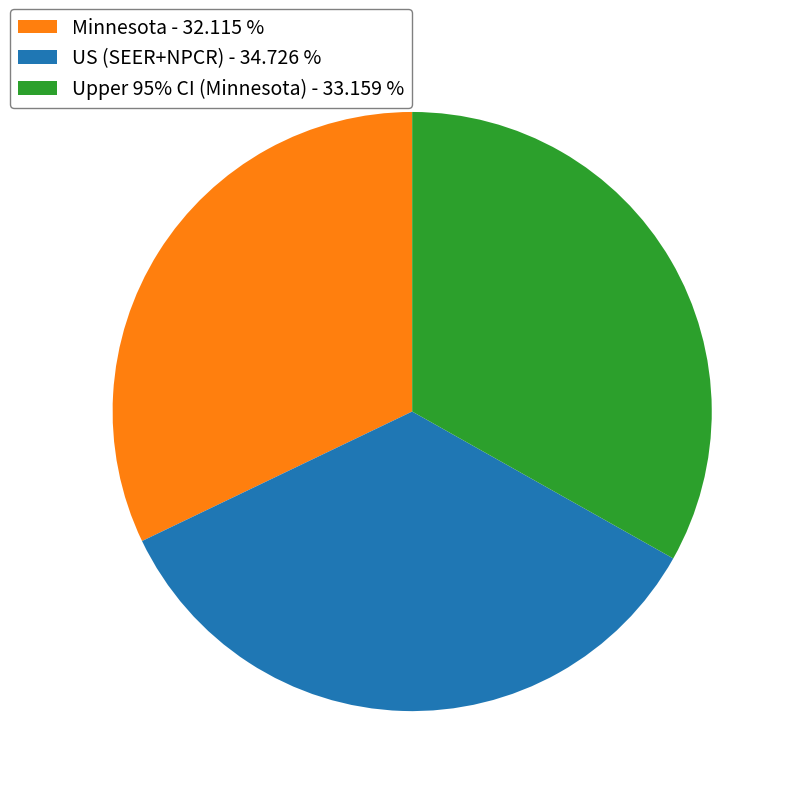

Is the sum of Minnesota - 32.115 % and Upper 95% CI (Minnesota) - 33.159 % greater than half?

Yes